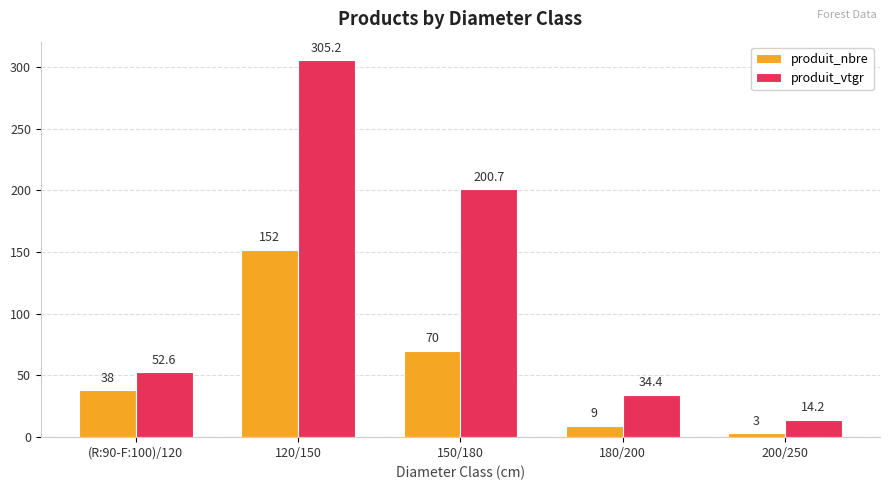

List the series in order of their peak value, highest first.

produit_vtgr, produit_nbre